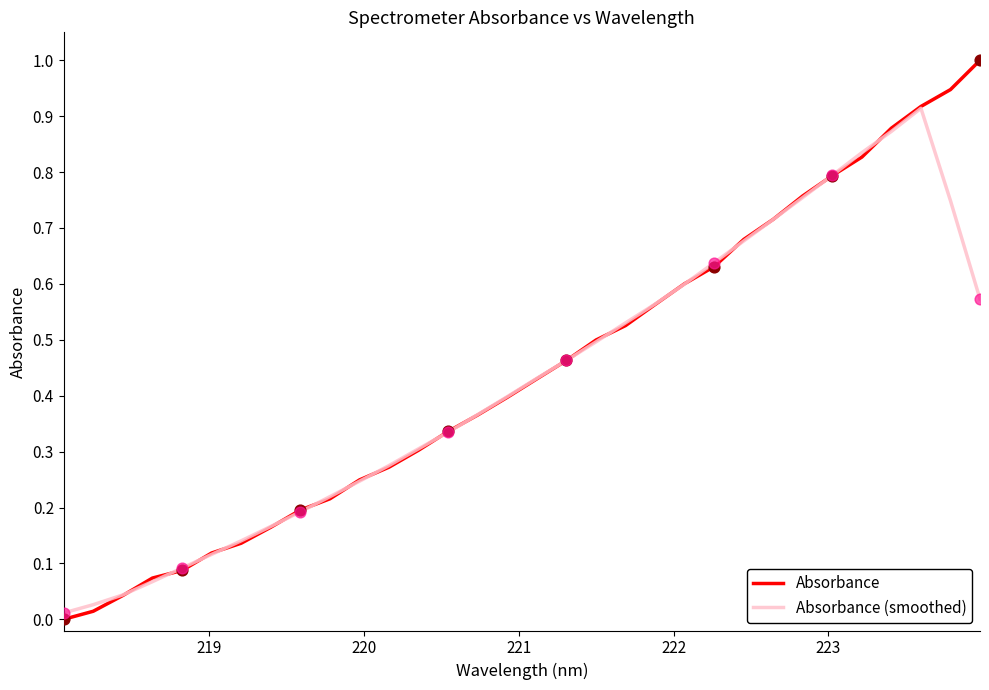

Which series has the widest spread of values?

Absorbance